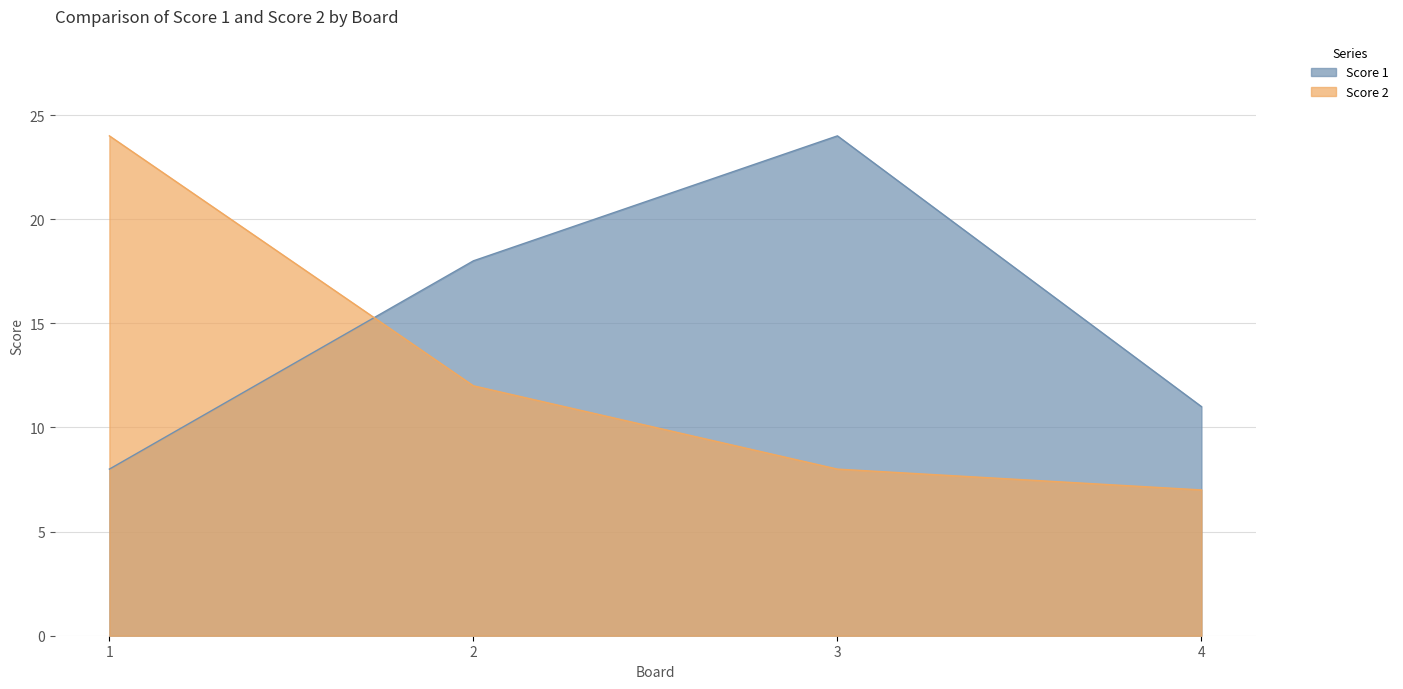

At which category is the sum across all series the highest?

1